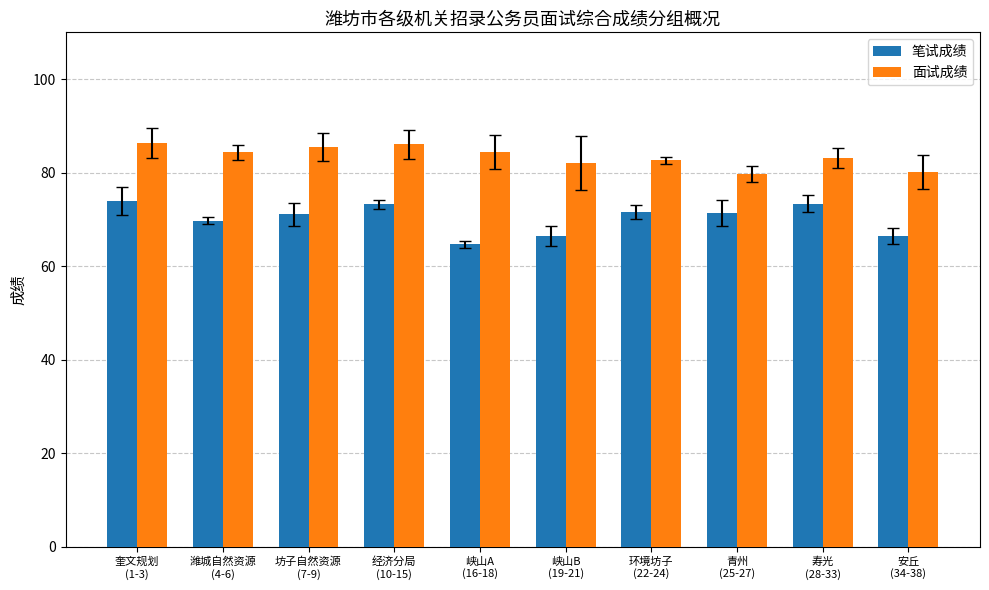

What is the minimum value for 面试成绩?

79.8